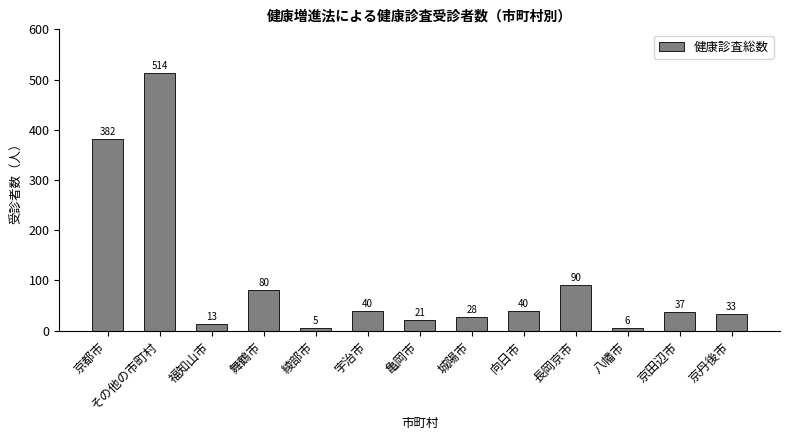

Are the bars horizontal?

No